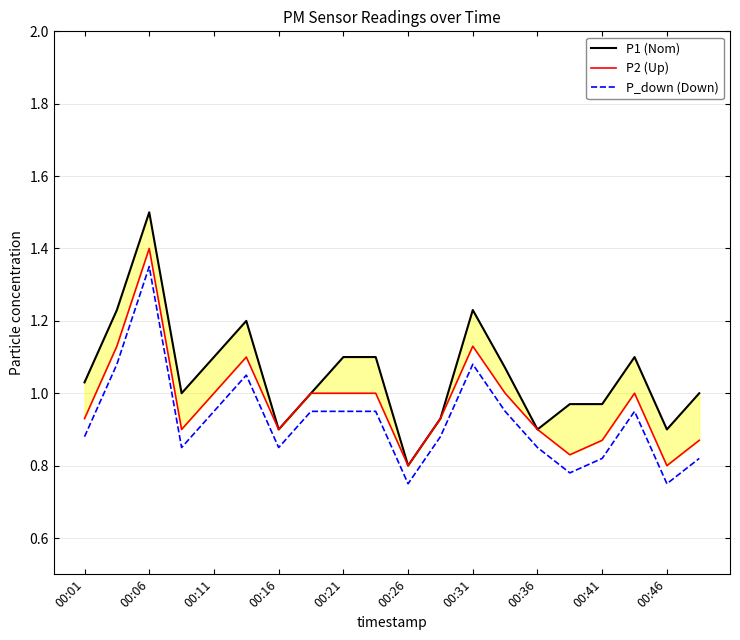

How many interior local peaks does the P1 (Nom) series have?

4